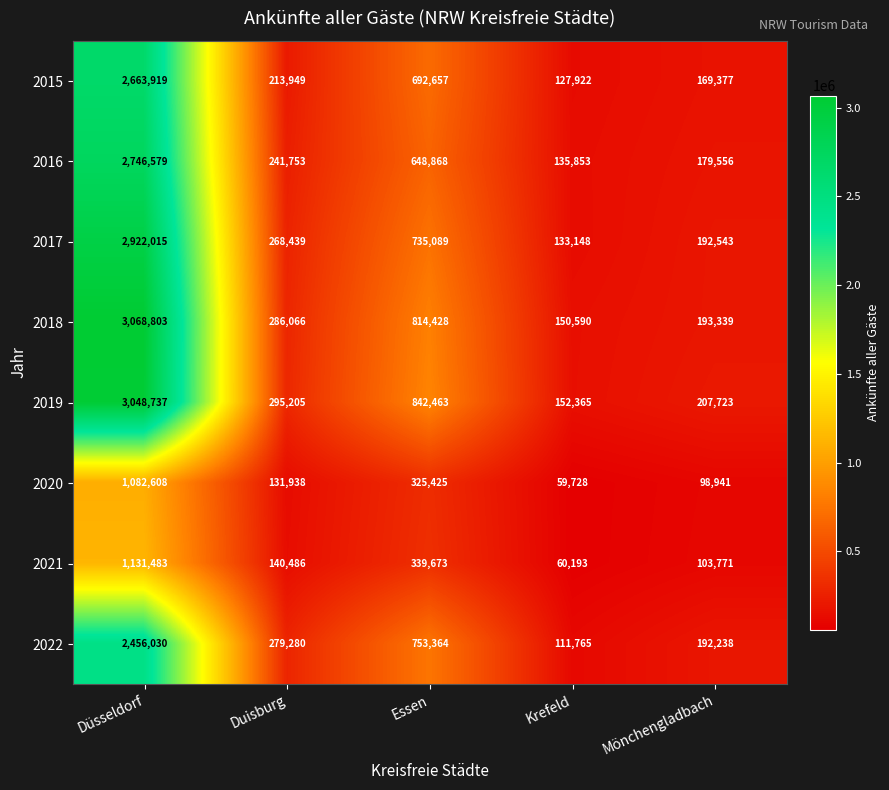

Rank the series at Duisburg from highest to lowest value.

2019, 2018, 2022, 2017, 2016, 2015, 2021, 2020